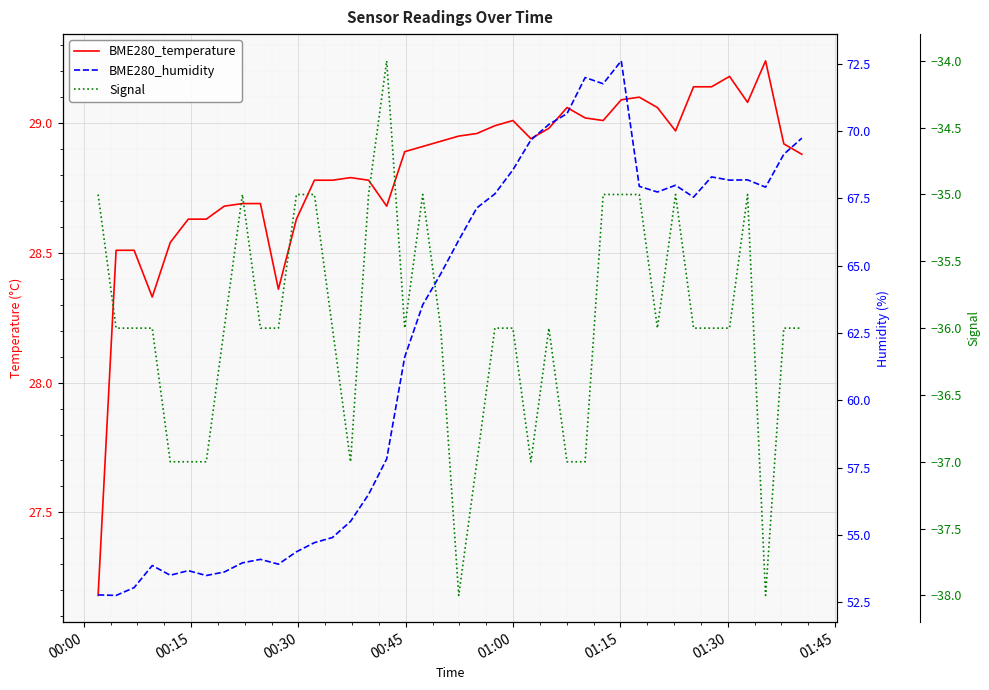

True or false: BME280_temperature has more than 0 interior local peaks.

True